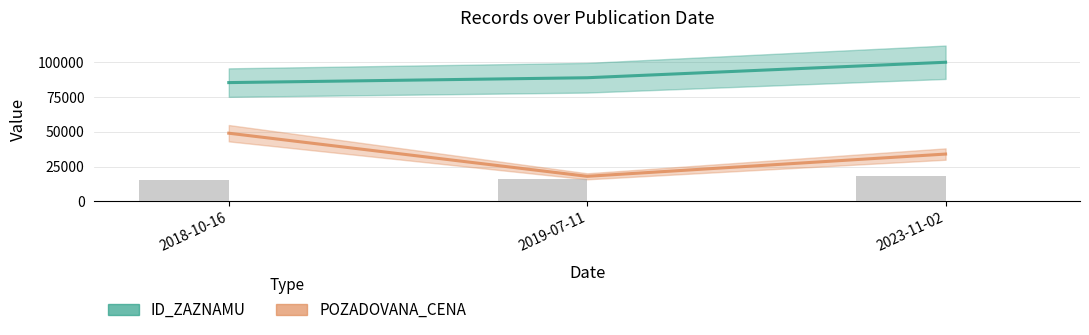

List the series in order of their overall mean, highest first.

ID_ZAZNAMU, POZADOVANA_CENA